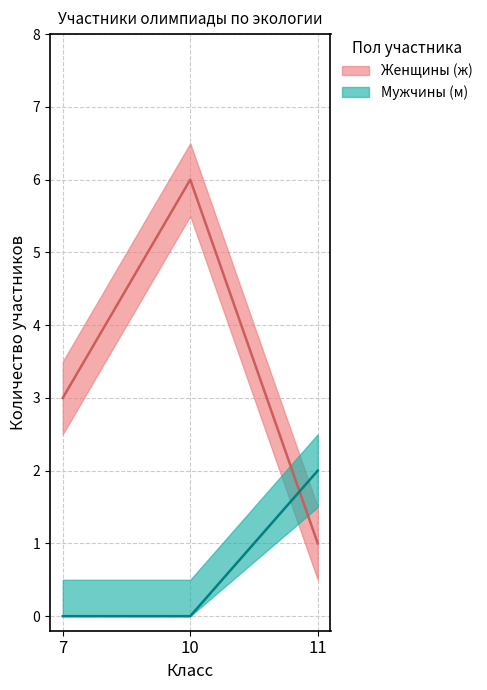

At which category is the sum across all series the highest?

10